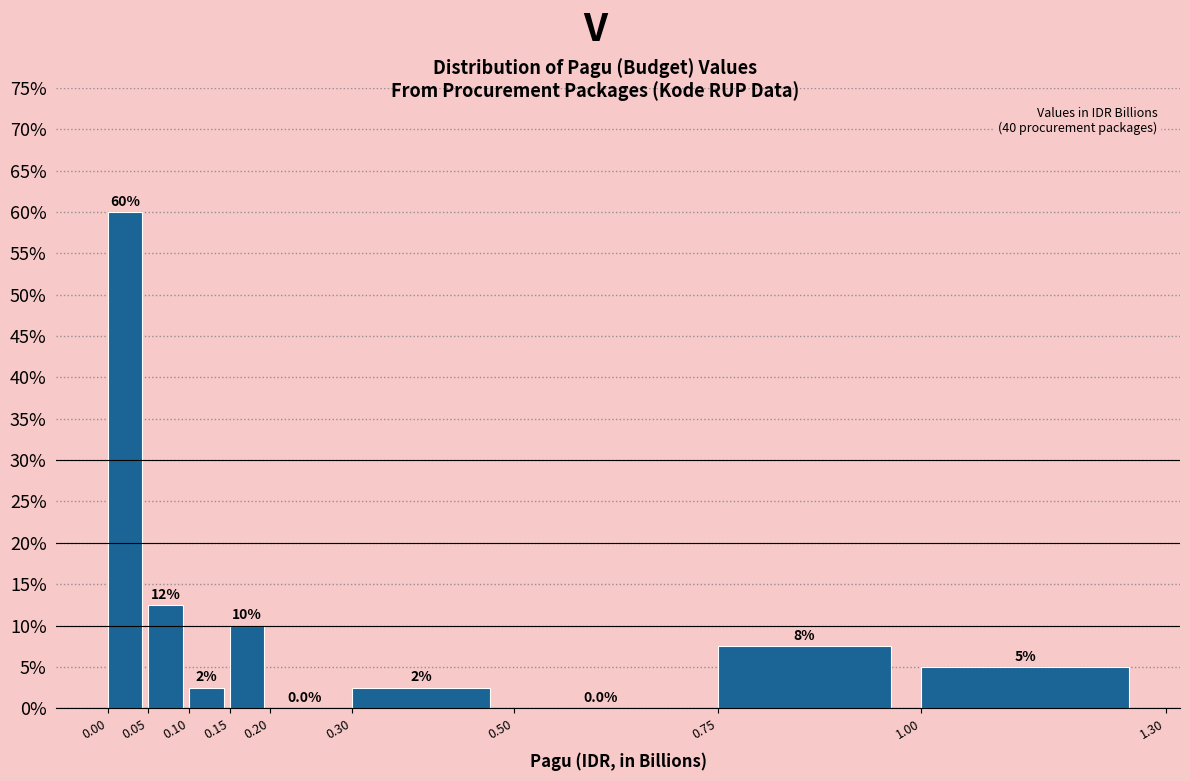

Which range on the x-axis has the tallest bar?

0.00 to 0.05